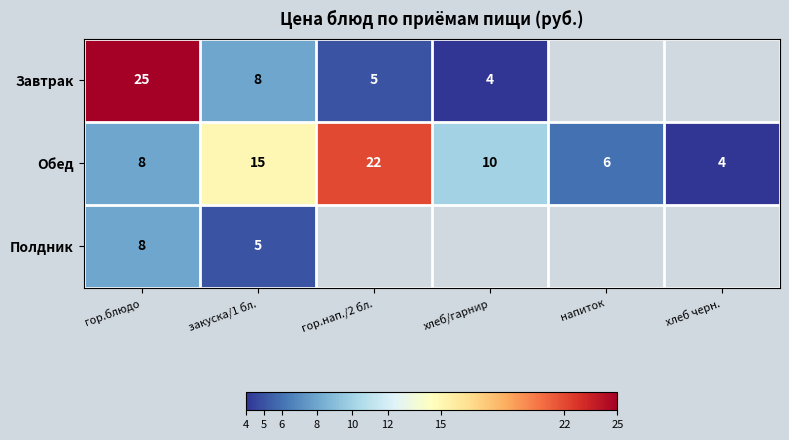

The Обед series shows 15 at хлеб/гарнир. True or false?

False